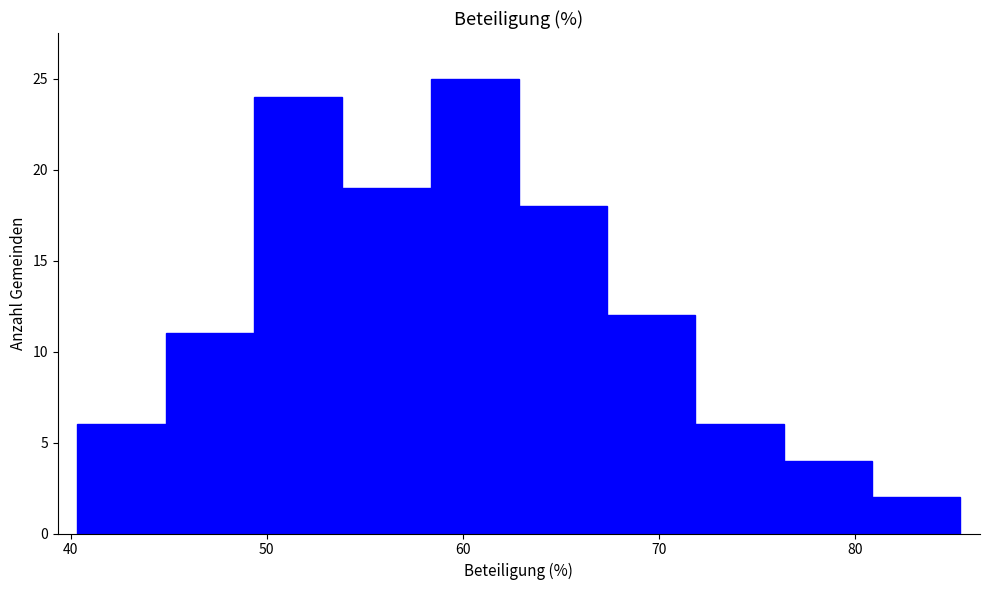

Which range on the x-axis has the tallest bar?

58 to 63